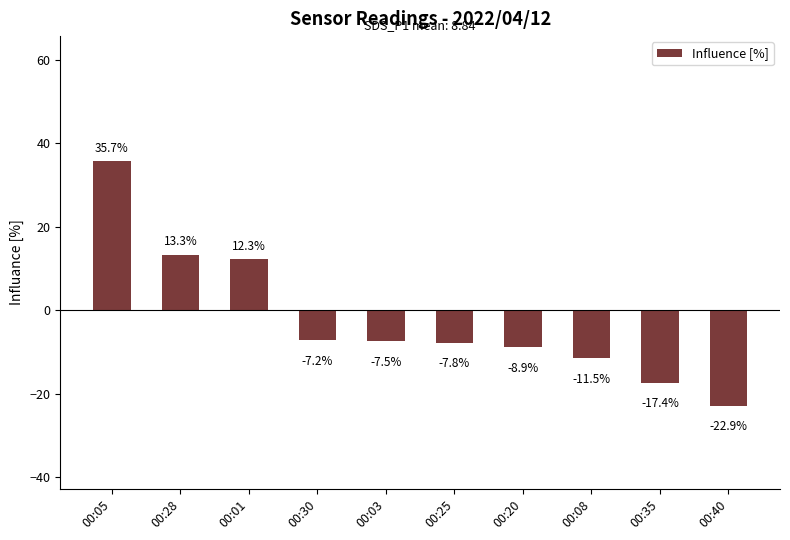

What is the label of the 5th bar from the left?

00:03